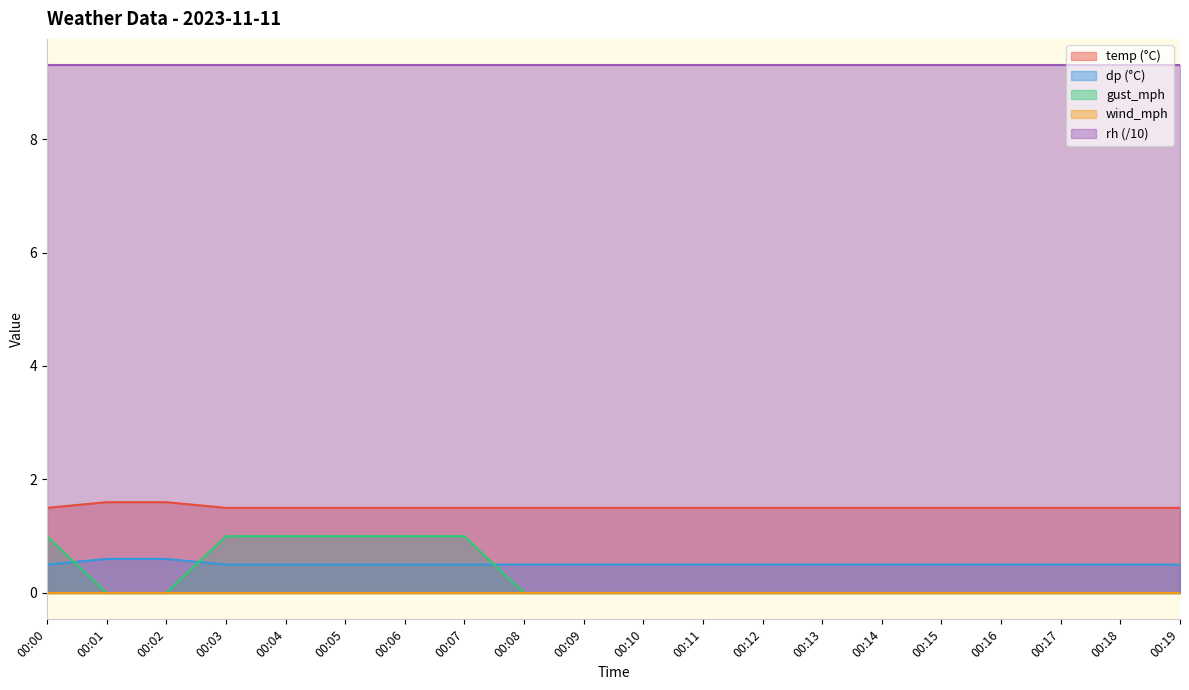

Is the value of gust_mph at 00:05 greater than the value of temp at 00:12?

No